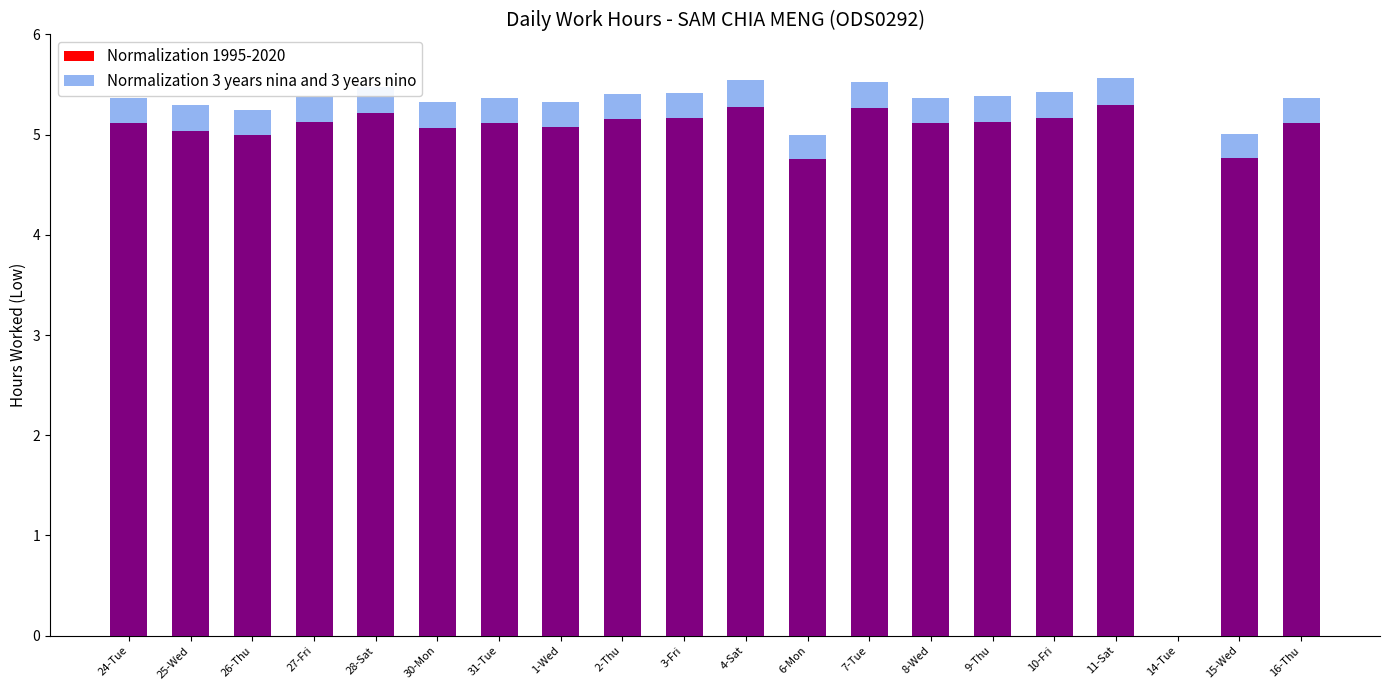

Between 14-Tue and 1-Wed, which is larger?

1-Wed